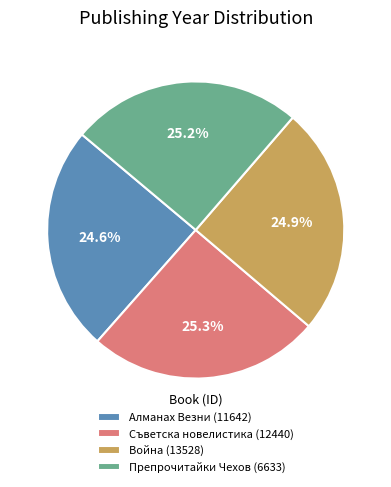

How many slices are in this pie chart?

4